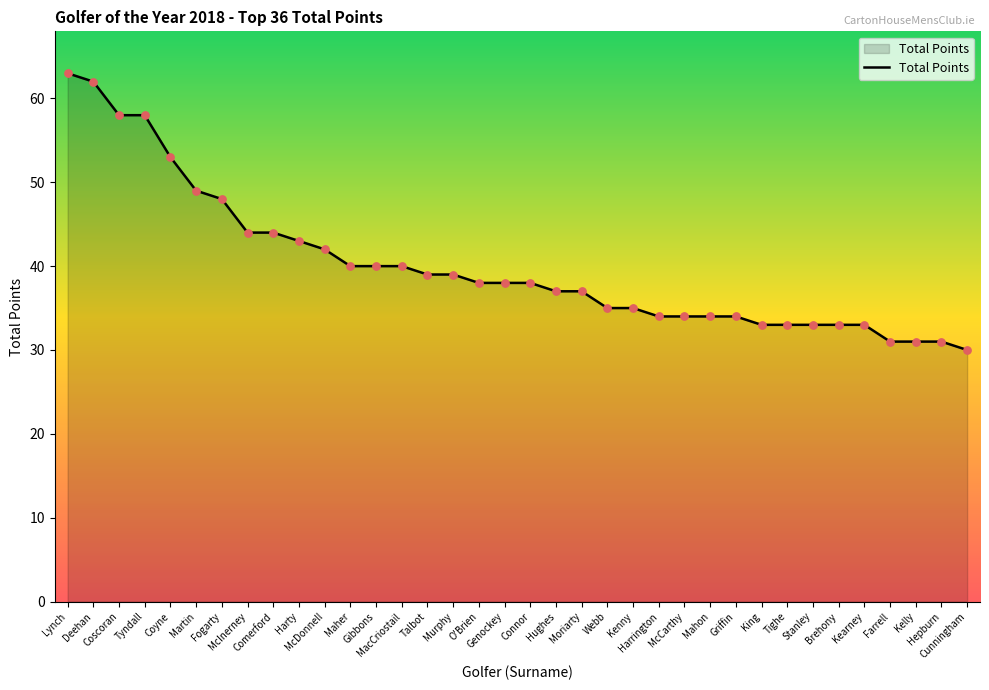

What is the ratio of the value at King to the value at Talbot?

0.8